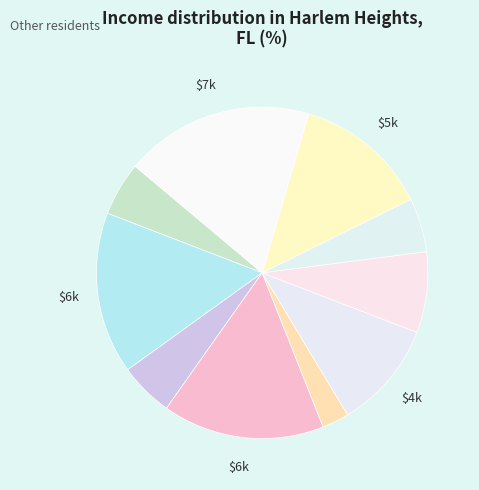

How many segments does this pie chart have?

10